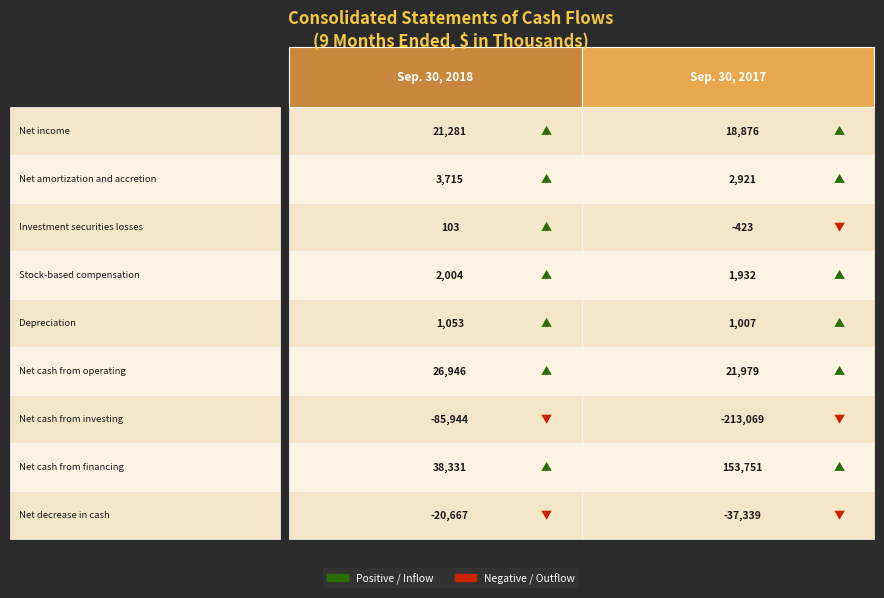

Which category has the lowest value across all series?

Sep. 30, 2017